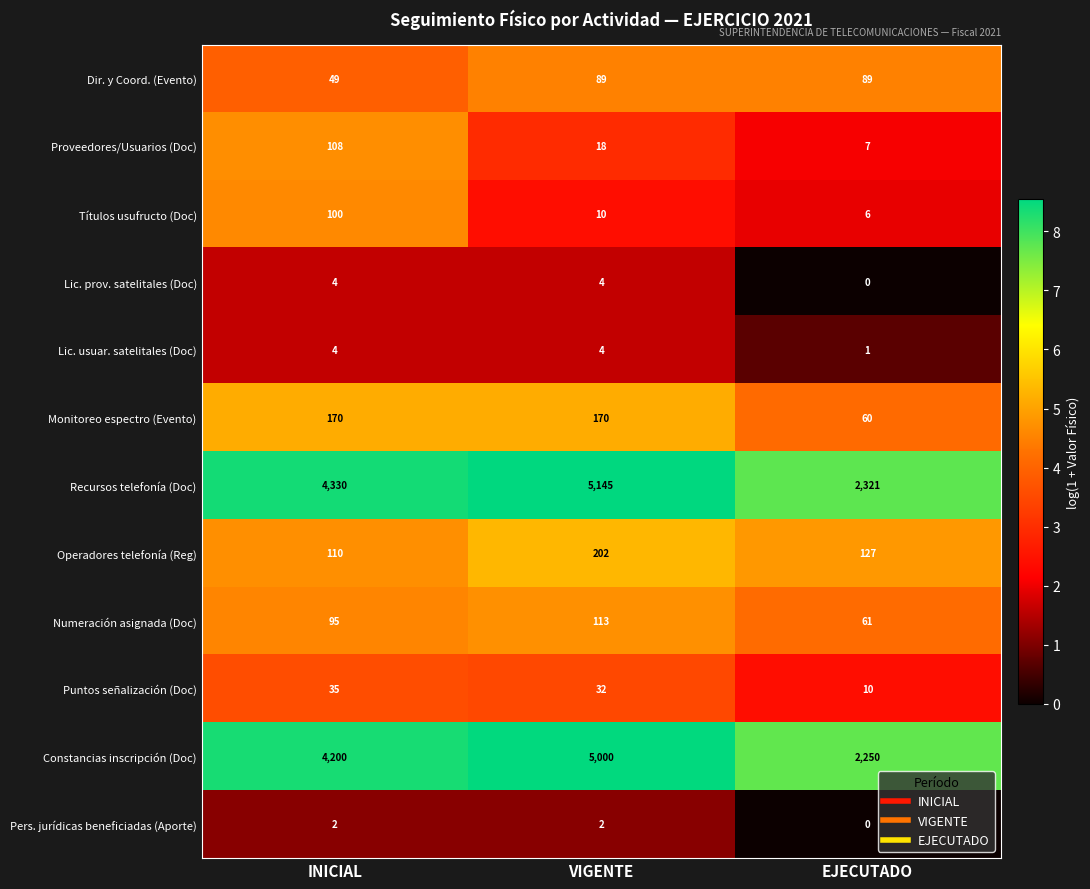

What is the difference between the Constancias inscripción (Doc) values at INICIAL and EJECUTADO?

1950